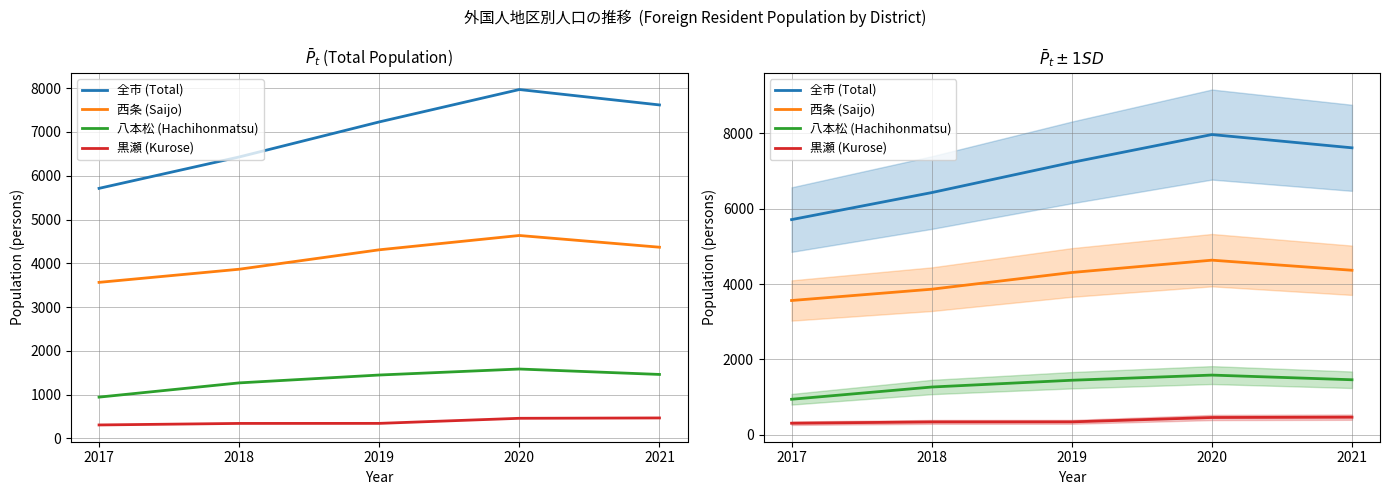

Reading right to left, list all the values displayed in this chart.

全市 (Total): 2021=7618	2020=7970	2019=7230	2018=6429	2017=5712
西条 (Saijo): 2021=4367	2020=4635	2019=4308	2018=3864	2017=3564
八本松 (Hachihonmatsu): 2021=1460	2020=1584	2019=1447	2018=1267	2017=942
黒瀬 (Kurose): 2021=466	2020=458	2019=342	2018=341	2017=306